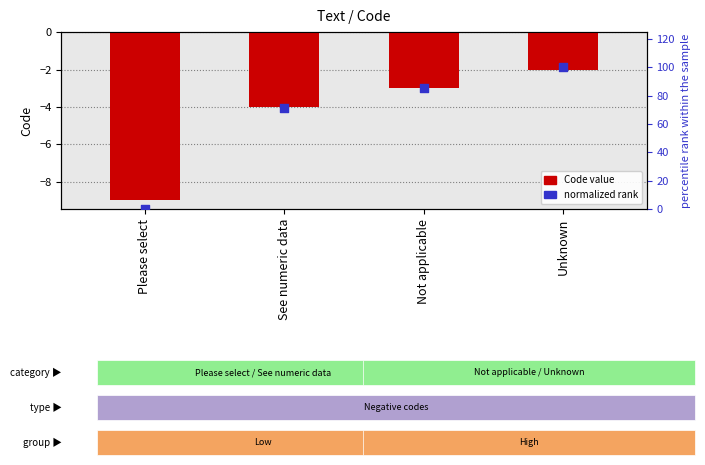

Which series has the largest Y range (max minus min)?

normalized rank